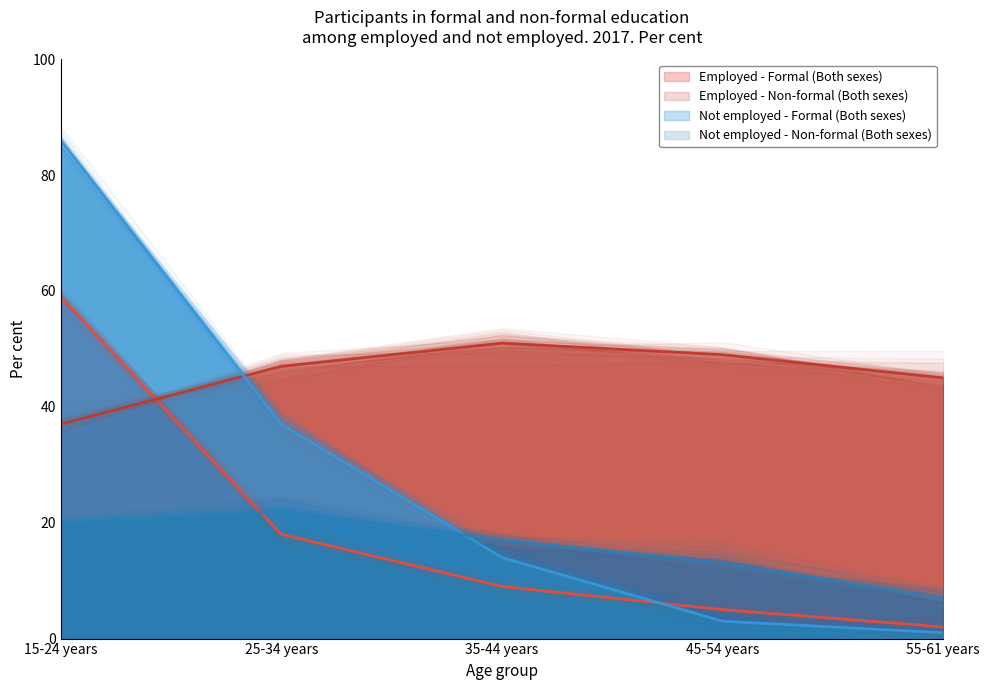

Reading left to right, list all the values displayed in this chart.

Employed - Formal (Both sexes): 15-24 years=59	25-34 years=18	35-44 years=9	45-54 years=5	55-61 years=2
Employed - Non-formal (Both sexes): 15-24 years=37	25-34 years=47	35-44 years=51	45-54 years=49	55-61 years=45
Not employed - Formal (Both sexes): 15-24 years=86	25-34 years=37	35-44 years=14	45-54 years=3	55-61 years=1
Not employed - Non-formal (Both sexes): 15-24 years=20	25-34 years=22	35-44 years=17	45-54 years=13	55-61 years=7